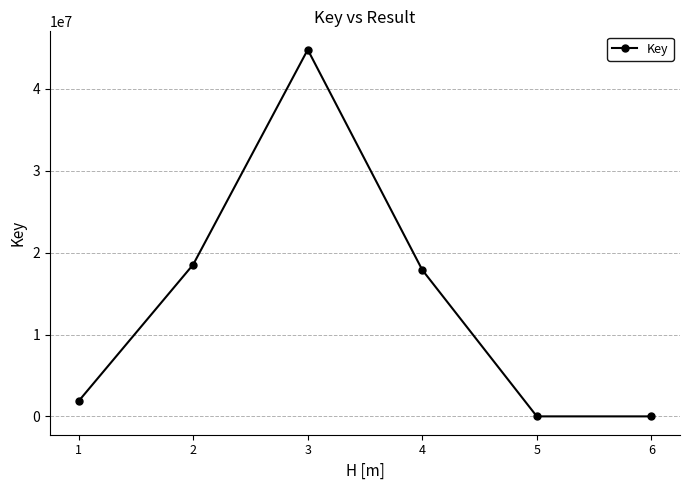

What is the smallest value displayed?

5846